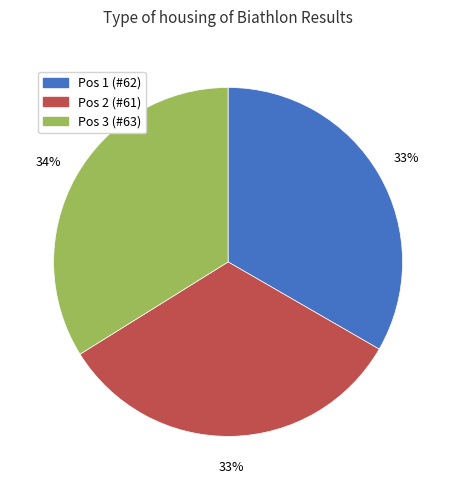

To the nearest percent, what is the combined percentage of Pos 3 (#63) and Pos 2 (#61)?

67%